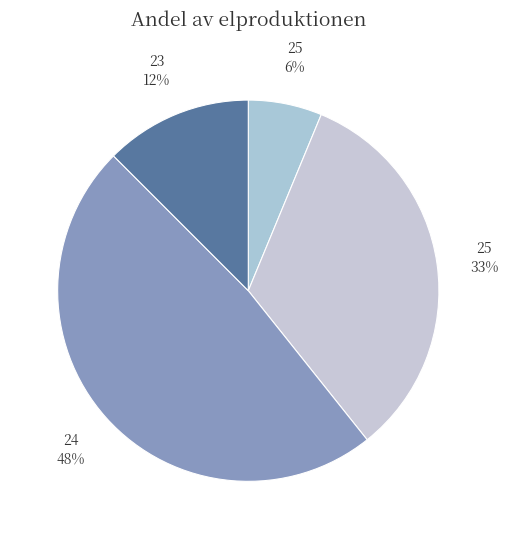

Count the number of slices in the pie.

4